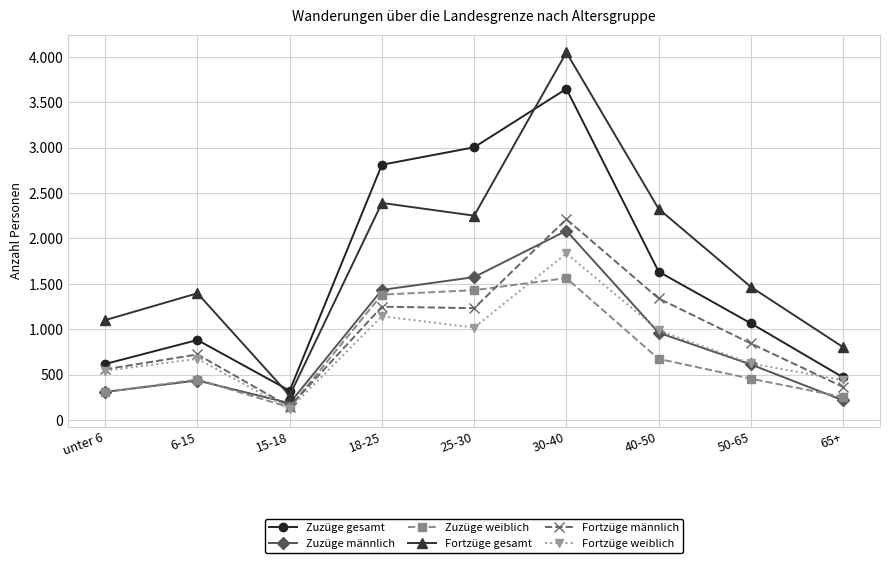

Is this an area chart (filled region under the line)?

No